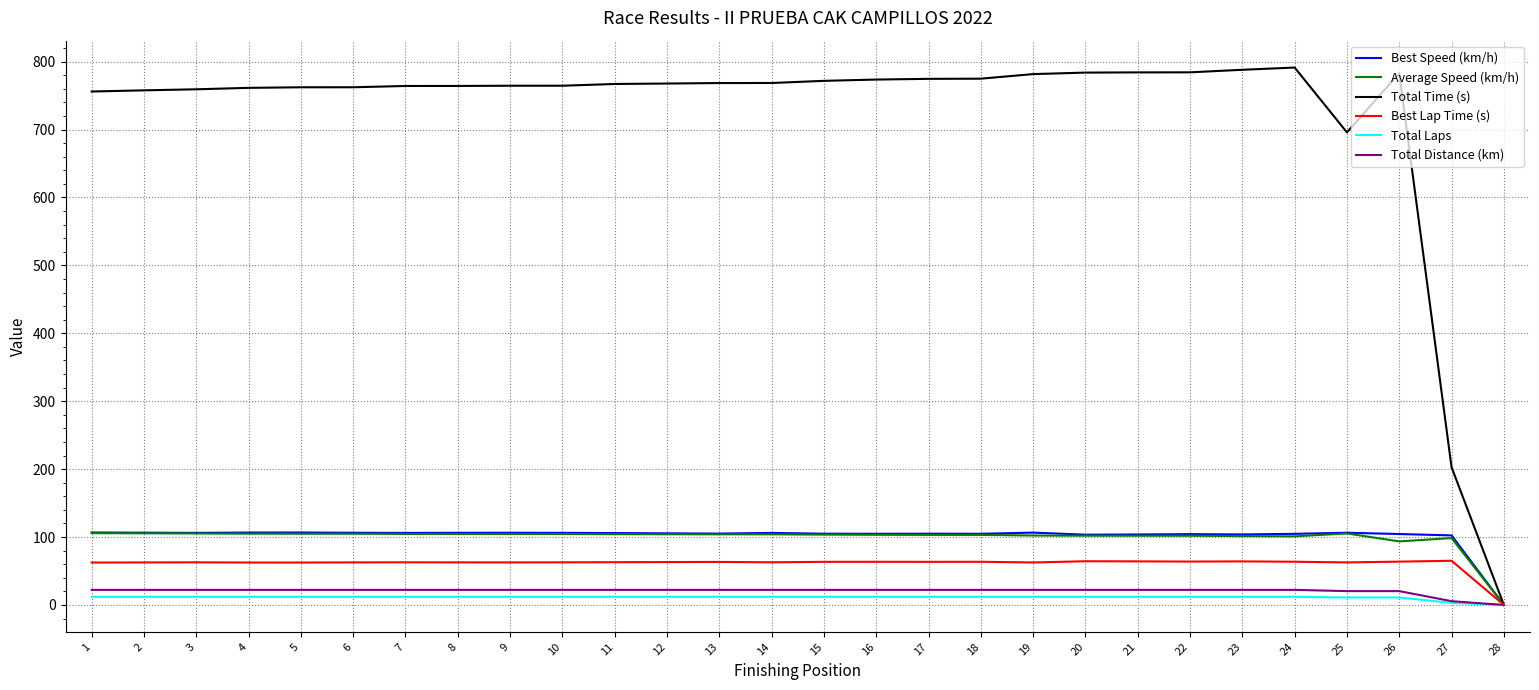

The Total Distance (km) series shows 22.2 at 24. True or false?

True